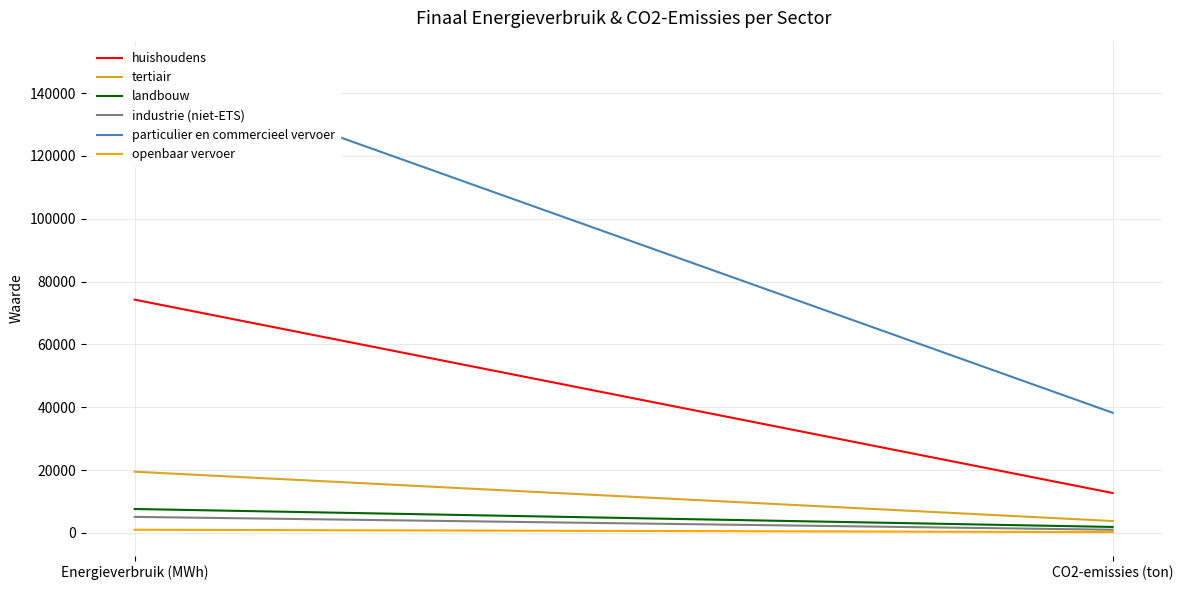

What is the difference between the huishoudens values at Energieverbruik (MWh) and CO2-emissies (ton)?

61534.6